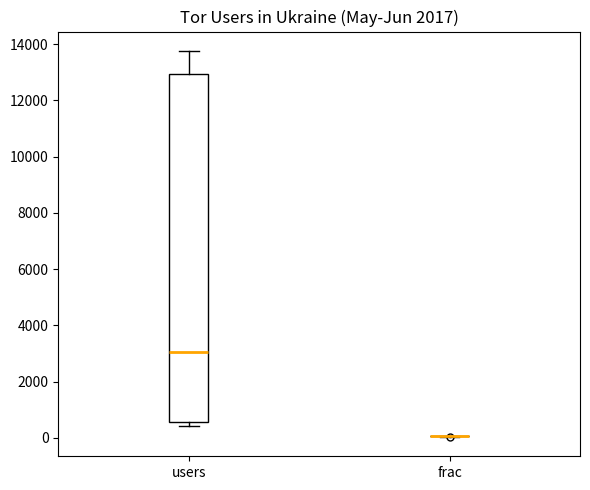

Where does the upper whisker of the box for users end on the y-axis? The values are not printed on the chart, so give them approximately, as read against the axis.

13800